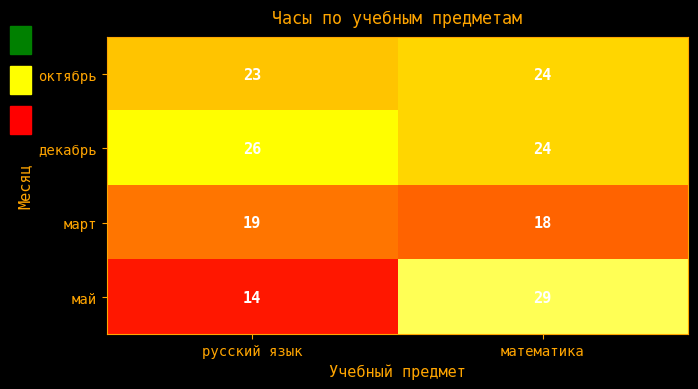

What is the total value across all series at русский язык?

82